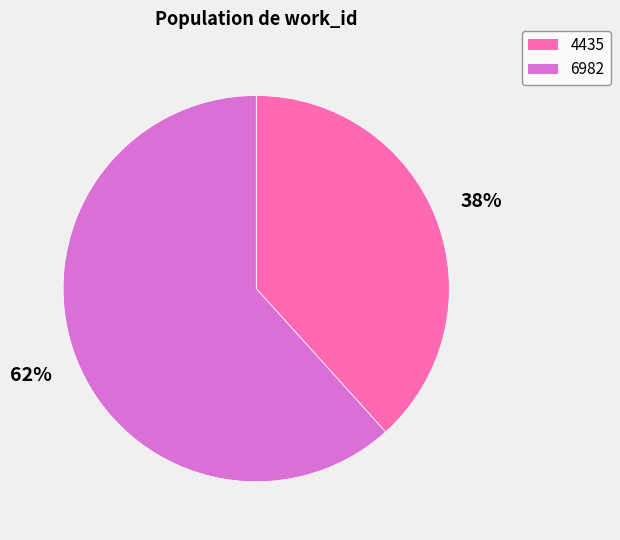

Is the sum of 4435 and 6982 greater than half?

Yes